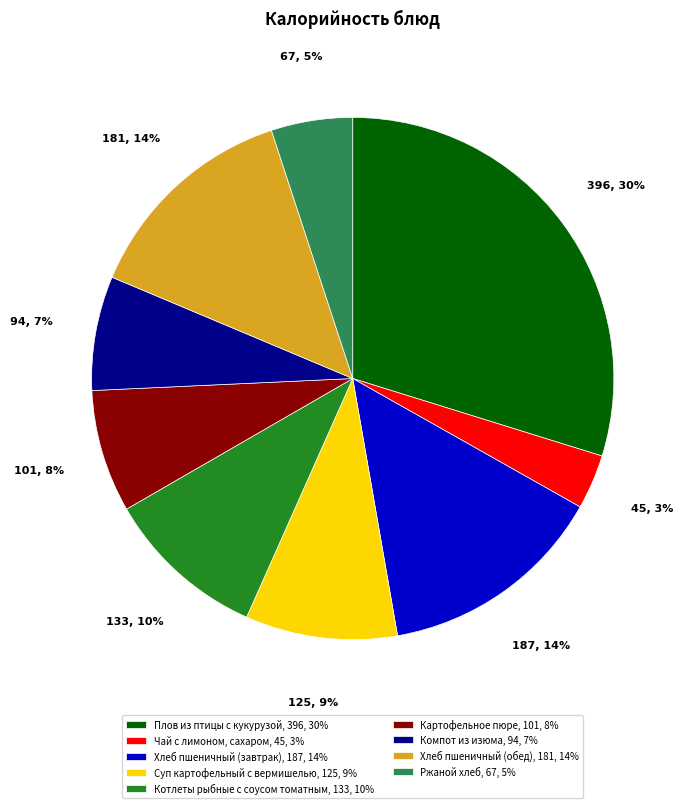

Which slice is the largest?

Плов из птицы с кукурузой